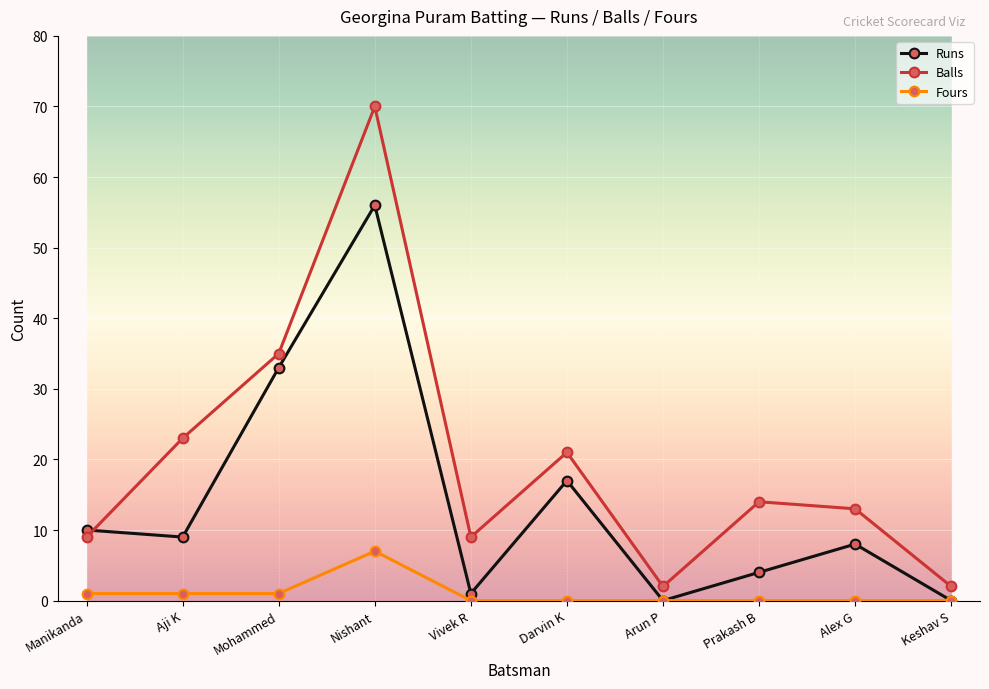

Rank the series by their average value, from lowest to highest.

Fours, Runs, Balls